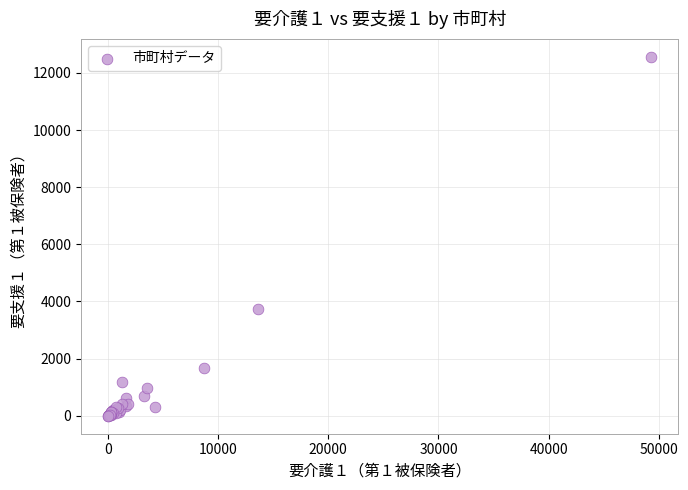

What Y value in the scatter plot is closest to 6281?

3735